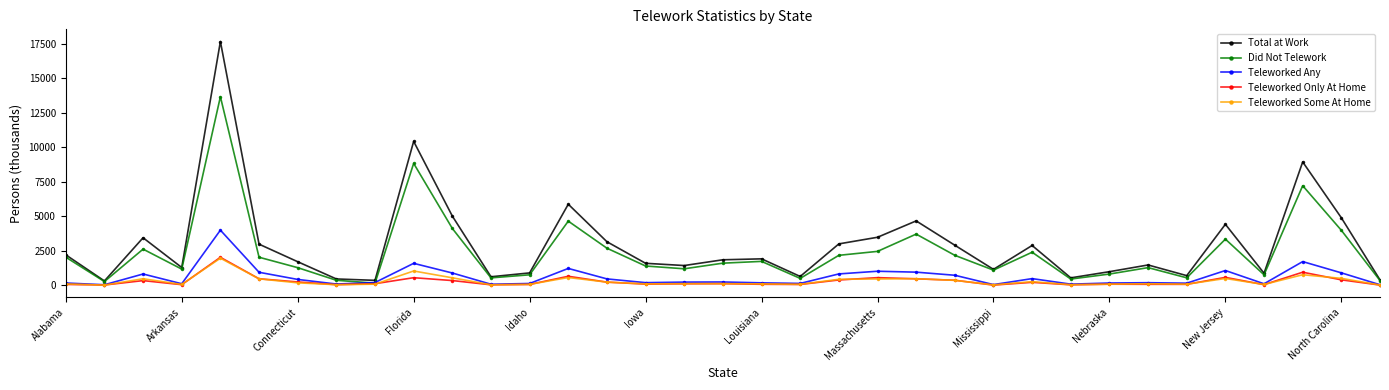

In Total at Work, how many points are lower than both neighbors (excluding endpoints)?

10